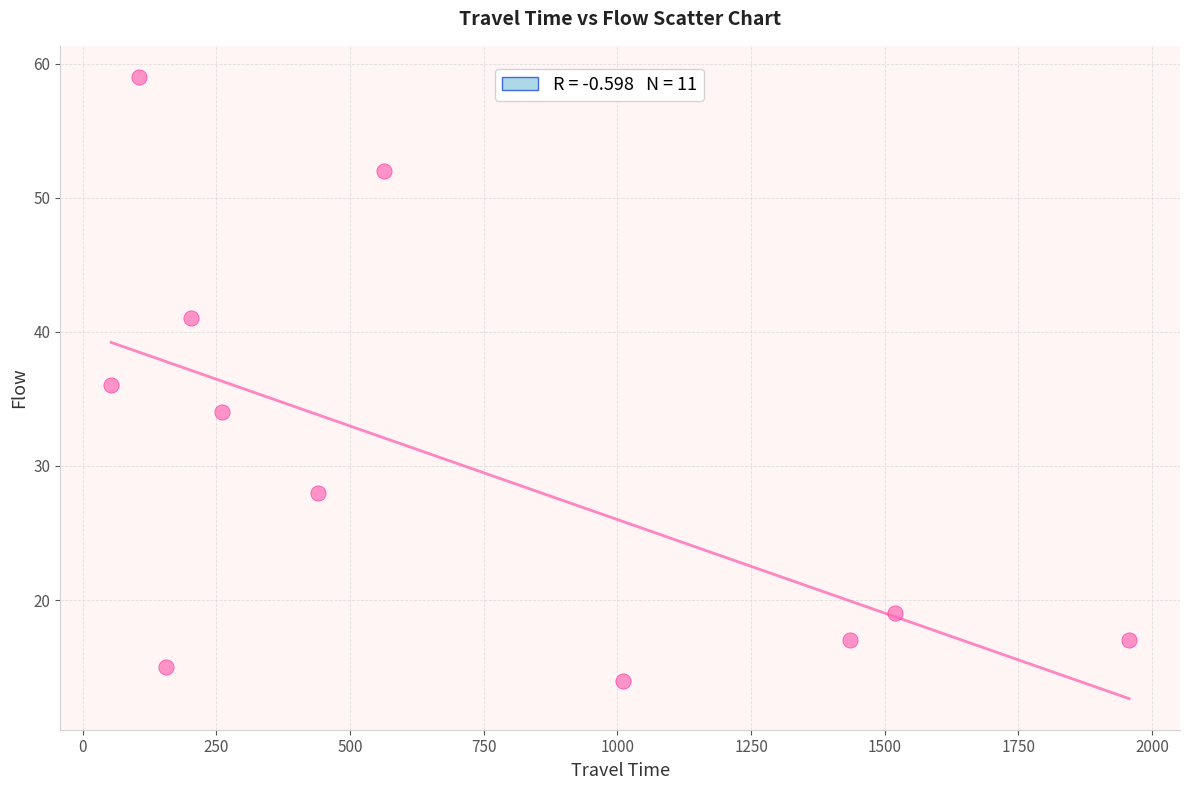

What is the range of Y values (max minus min)?

45